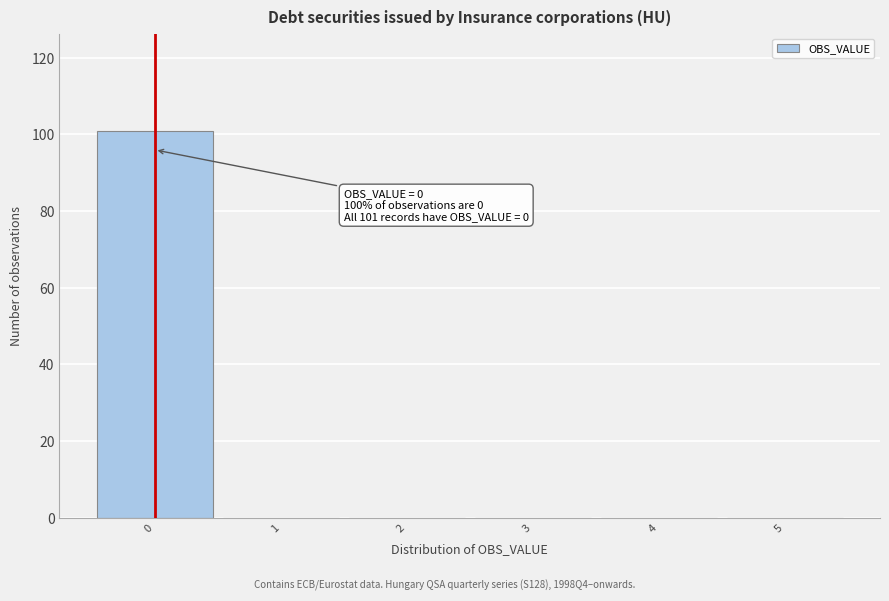

Which range on the x-axis has the tallest bar?

-0.5 to 0.5